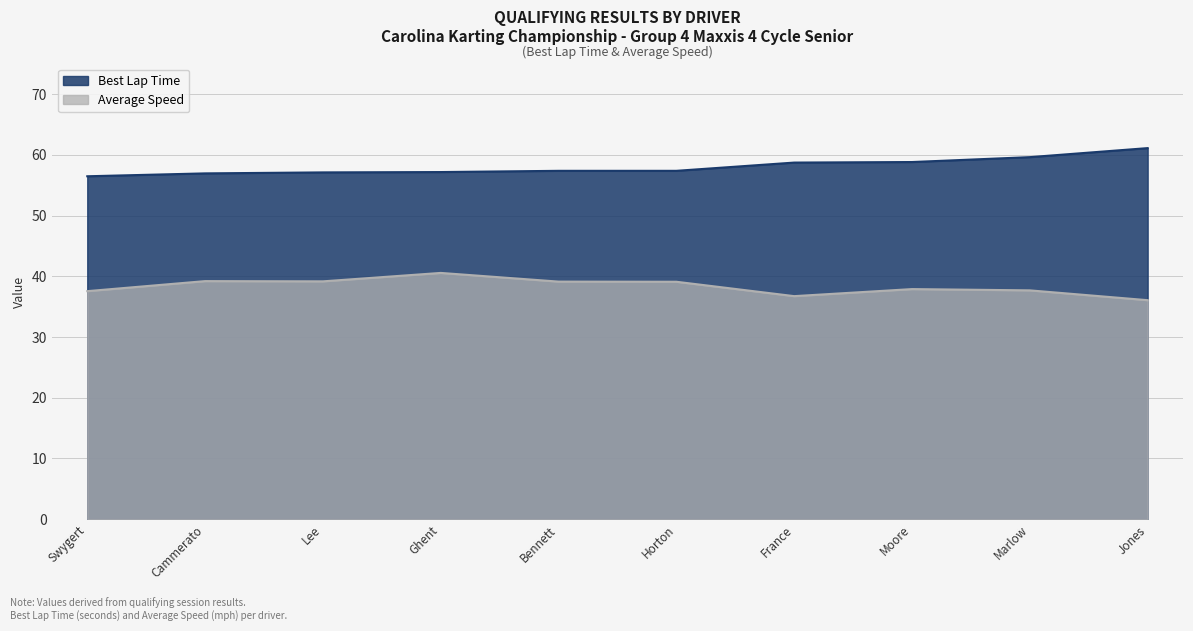

What is the average value of the Average Speed series?

38.3